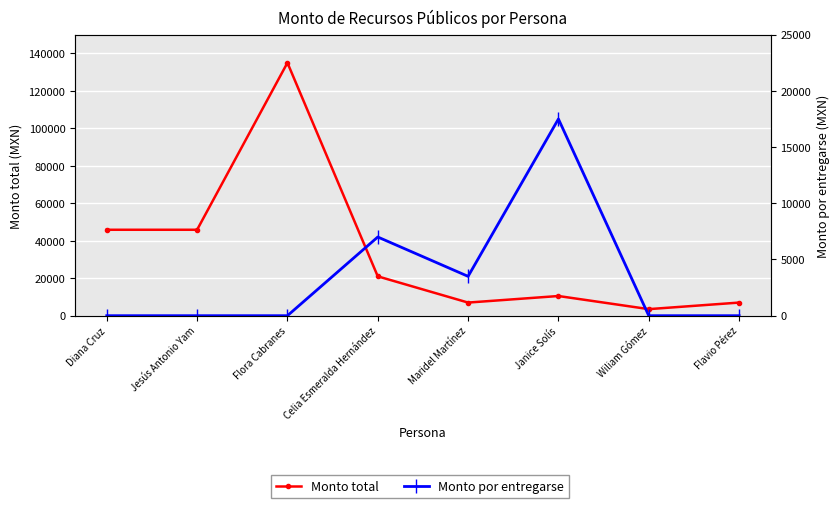

How many times do Monto por entregarse and Monto total cross each other?

2